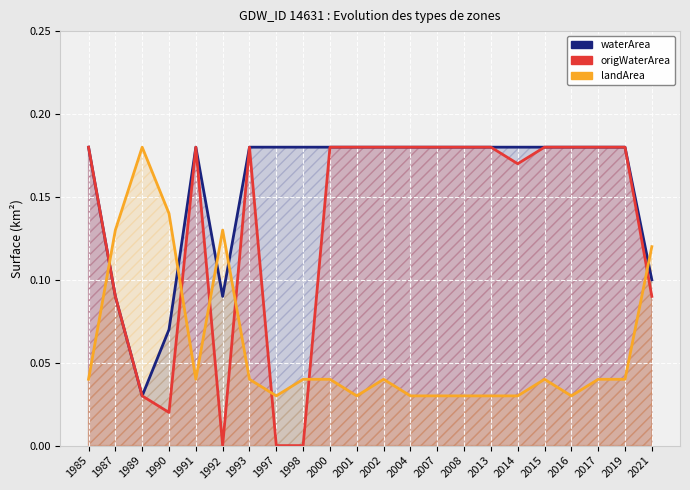

List the labels in order of landArea value, smallest first.

1997, 2001, 2004, 2007, 2008, 2013, 2014, 2016, 1985, 1991, 1993, 1998, 2000, 2002, 2015, 2017, 2019, 2021, 1987, 1992, 1990, 1989